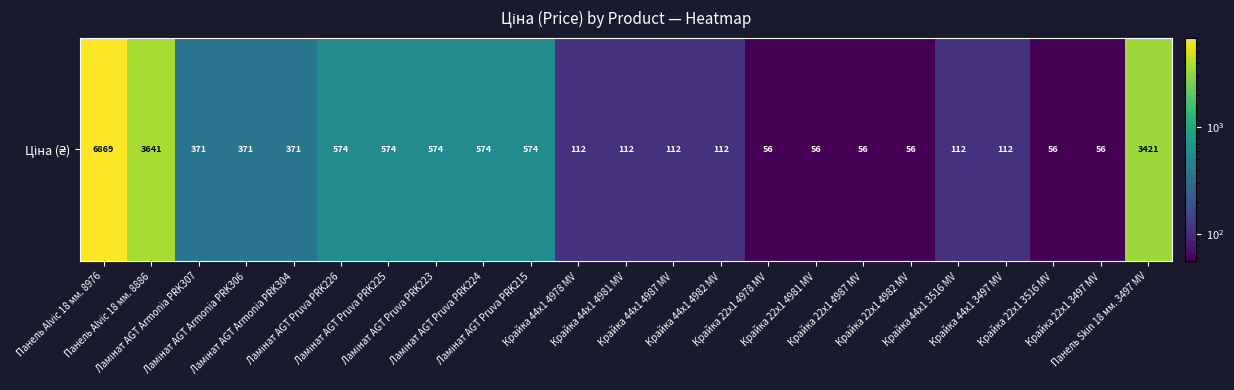

Is it true that the value at Крайка 44x1 4982 MV is 24.9?

False